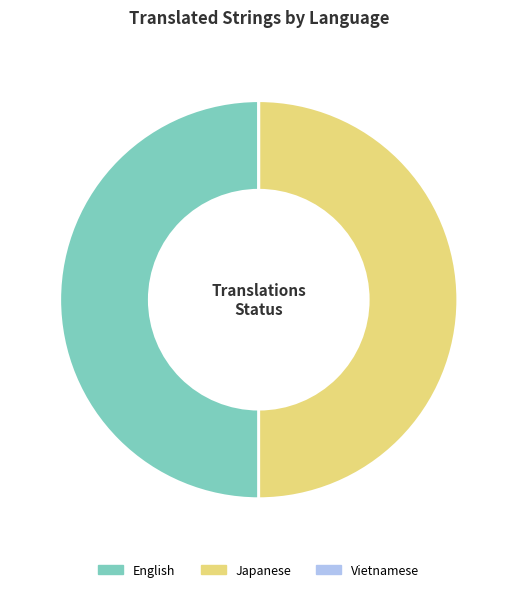

What percentage is the Japanese slice, to the nearest percent?

50%